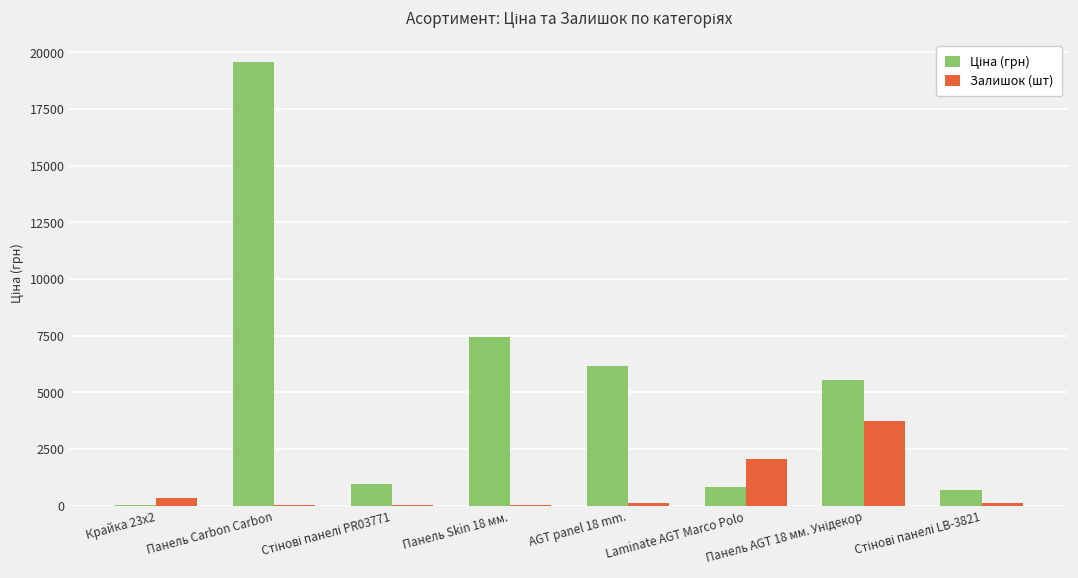

How many distinct data groups are displayed?

2